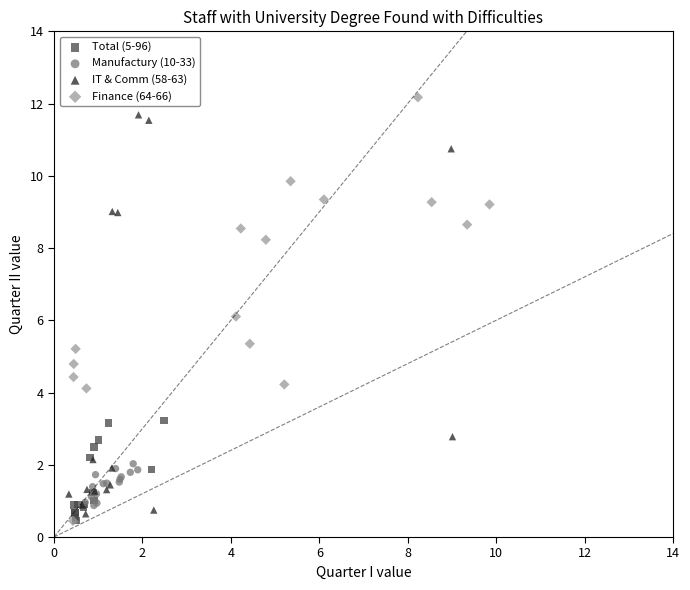

Which series has the widest spread of Y values?

Finance (64-66)